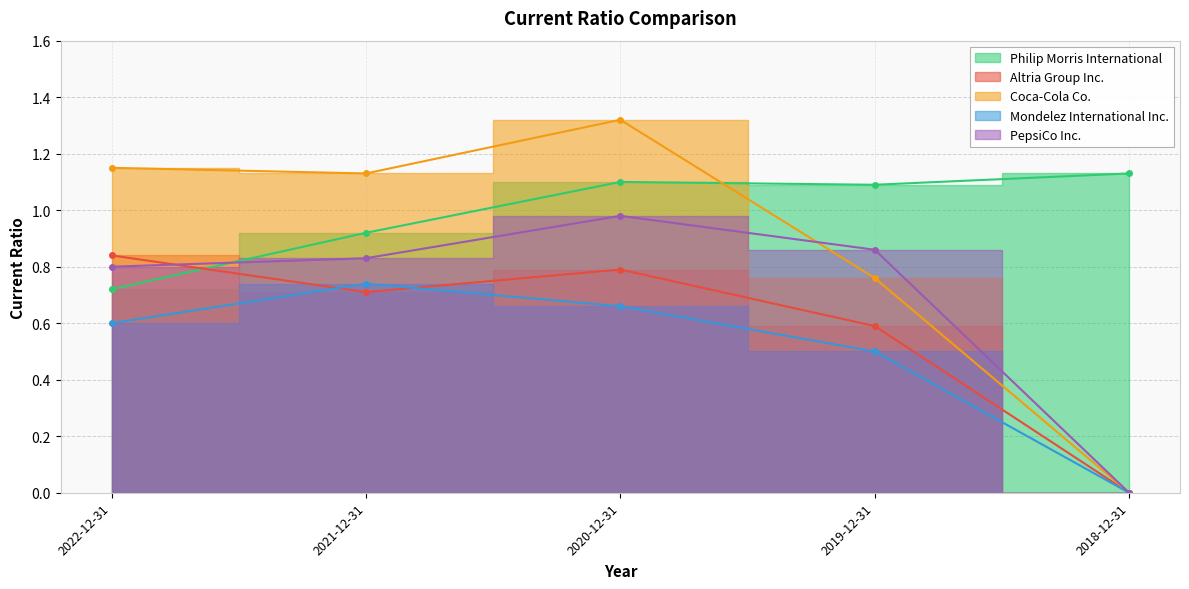

How many lines are shown in the chart?

5